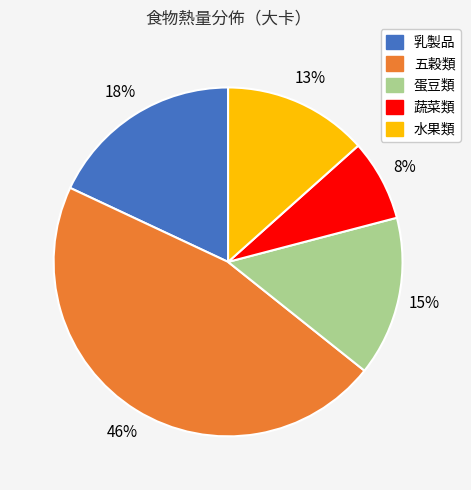

Is there a majority slice in this chart?

No